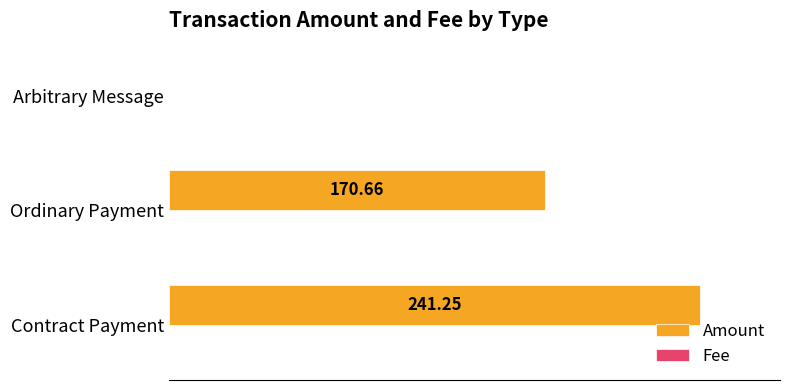

How many data points in Amount are less than 70?

1